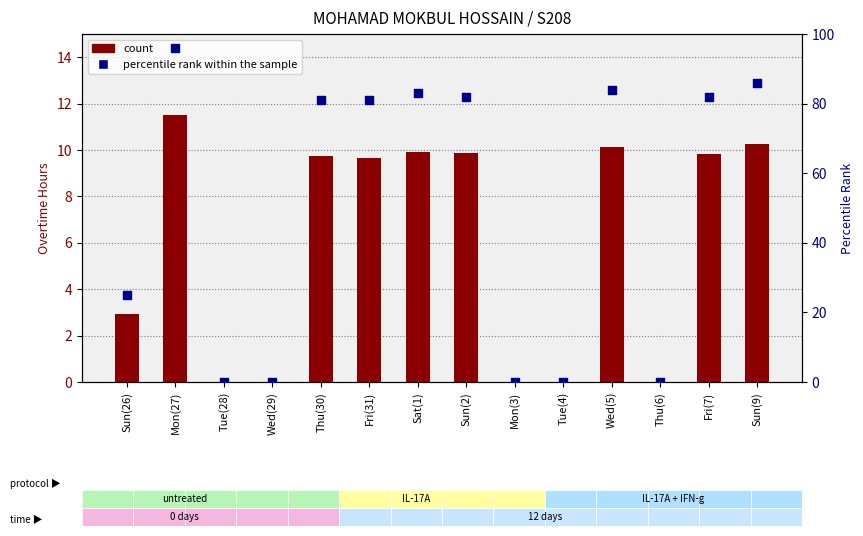

Which series reaches the maximum Y coordinate?

percentile rank within the sample